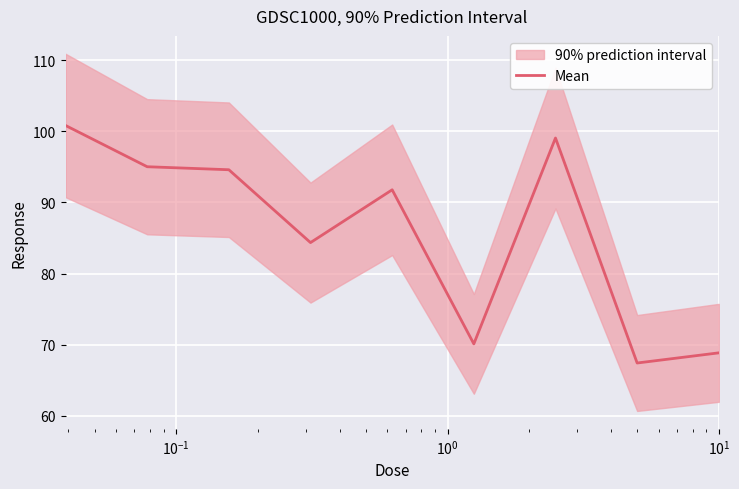

Is this an area chart (filled region under the line)?

No